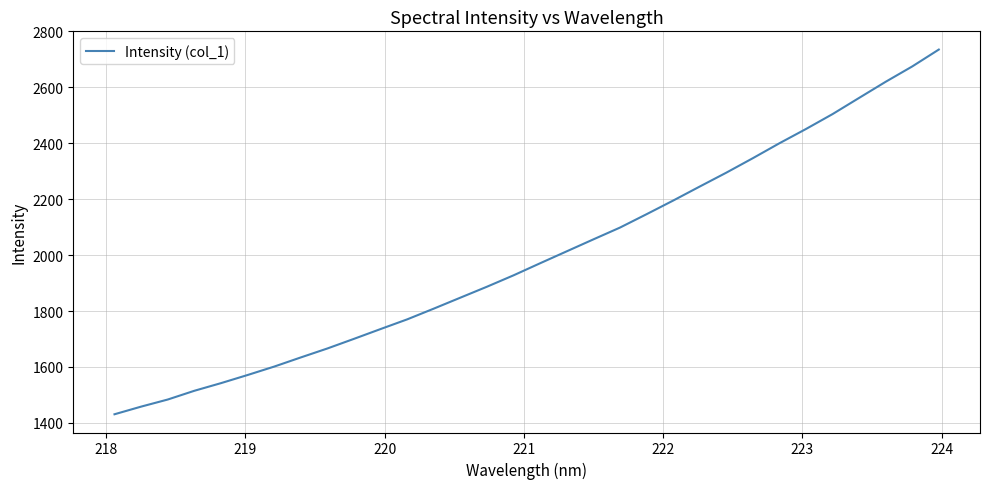

What is the smallest value displayed?

1430.7